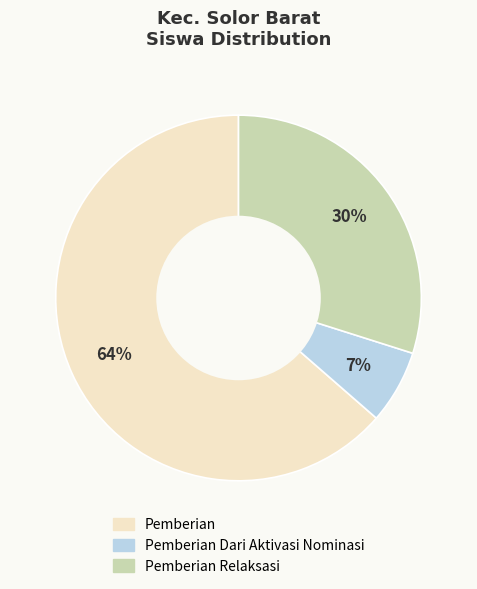

To the nearest percent, what is the average slice percentage?

33%